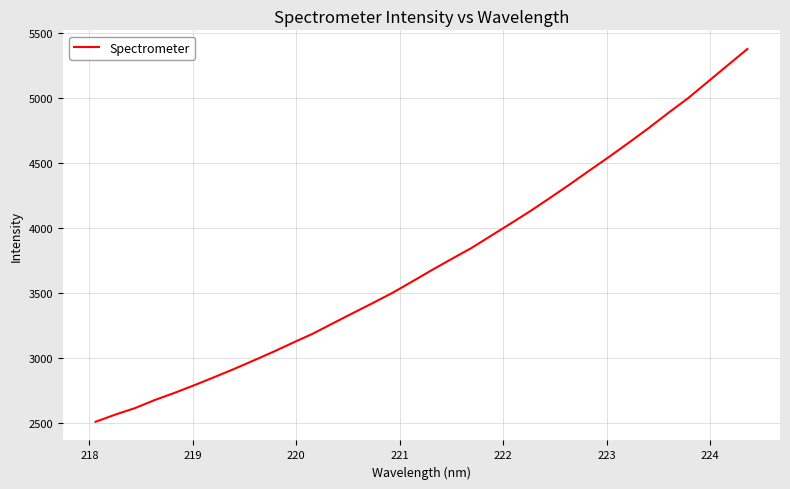

What is the difference between the maximum and minimum values?

2863.2